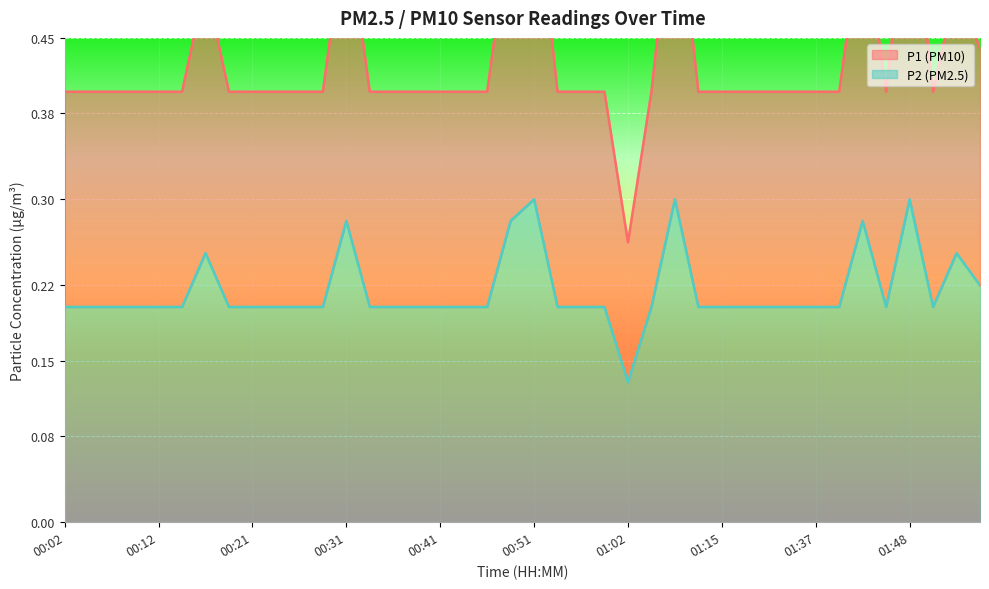

At which category does P1 reach its first local peak?

00:16